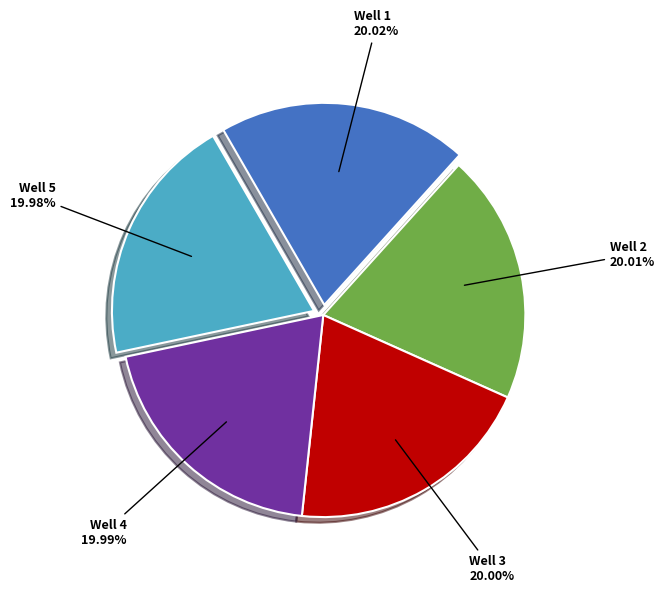

Is there any slice that represents more than half of the pie?

No